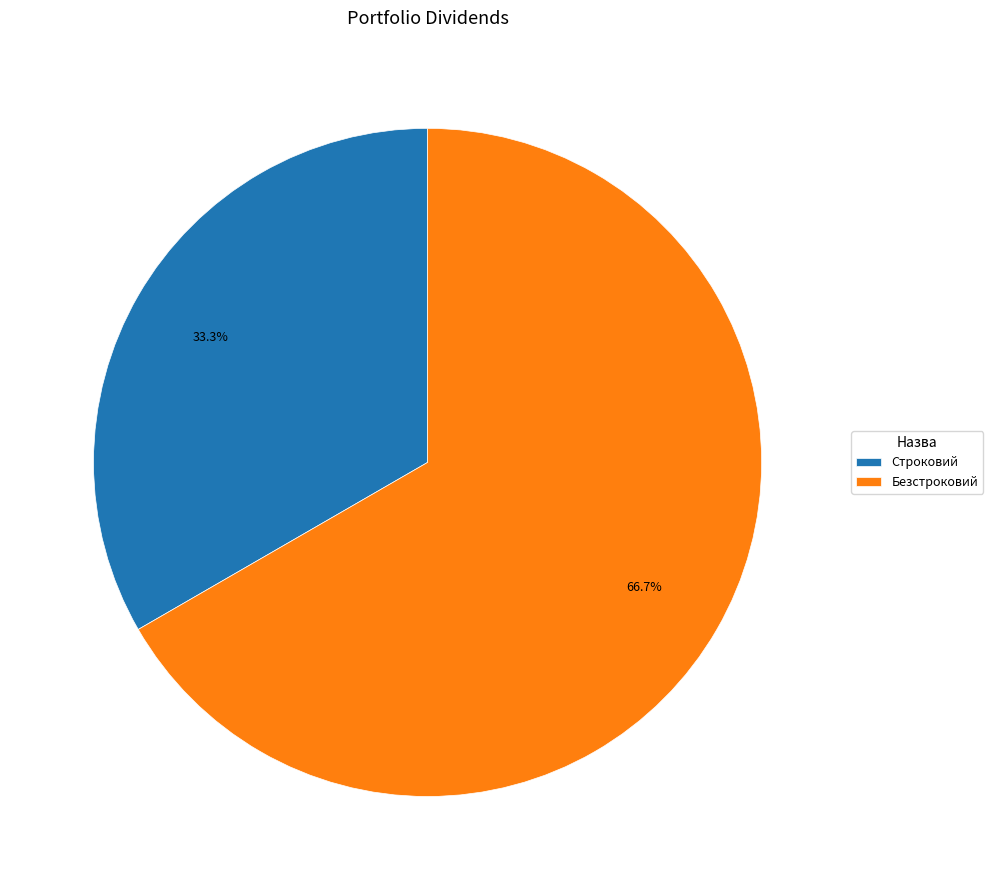

Which has a higher value, Строковий or Безстроковий?

Безстроковий